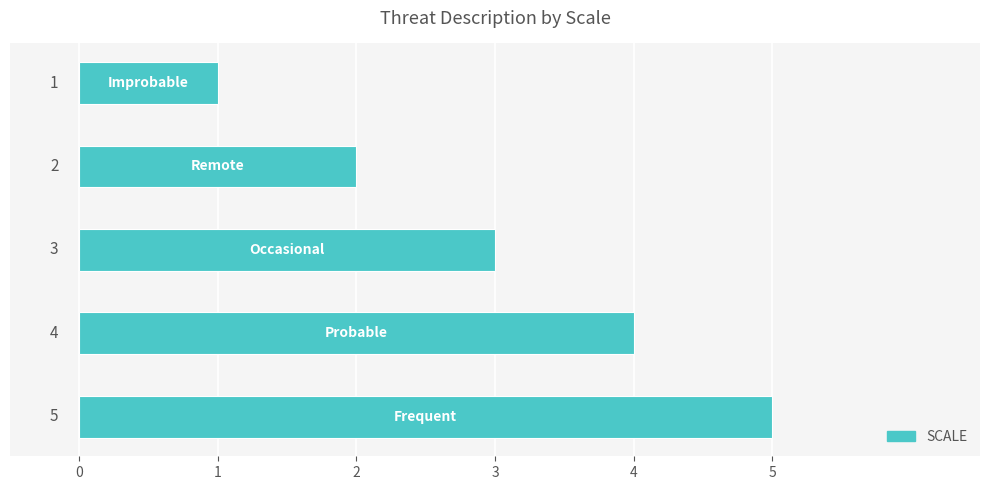

What is the greatest value displayed?

5